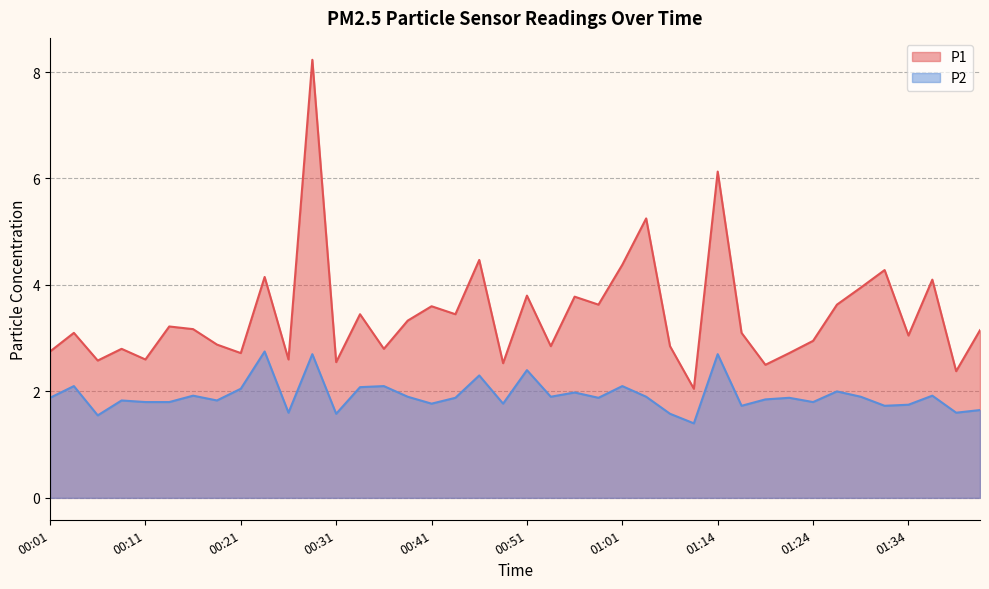

What are all the series names shown in the legend?

P1, P2